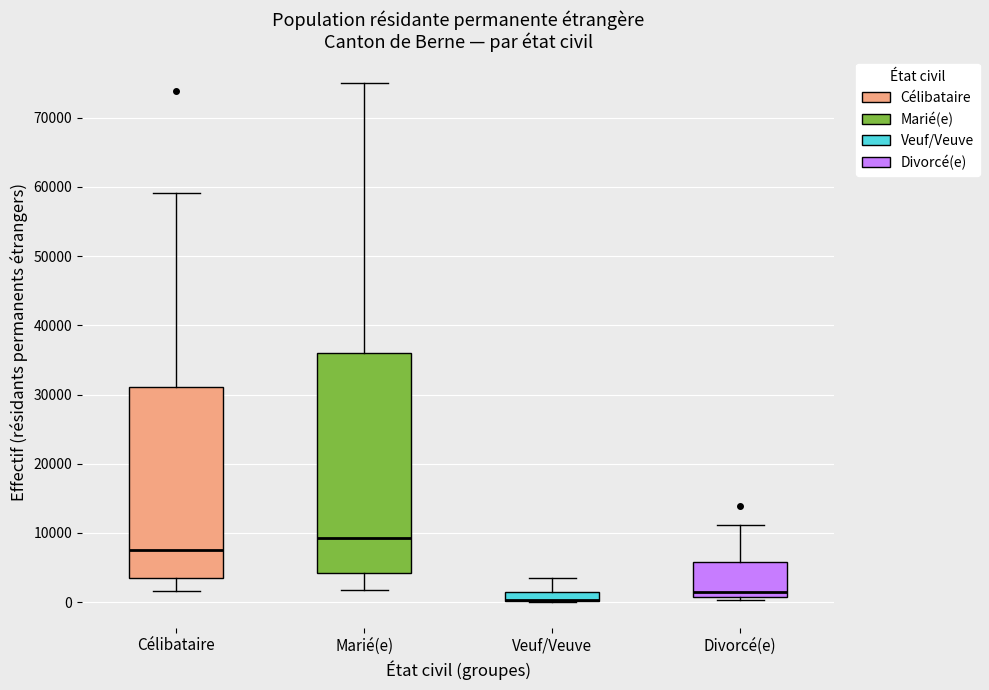

Where does the upper whisker of the box for Divorcé(e) end on the y-axis? The values are not printed on the chart, so give them approximately, as read against the axis.

11000